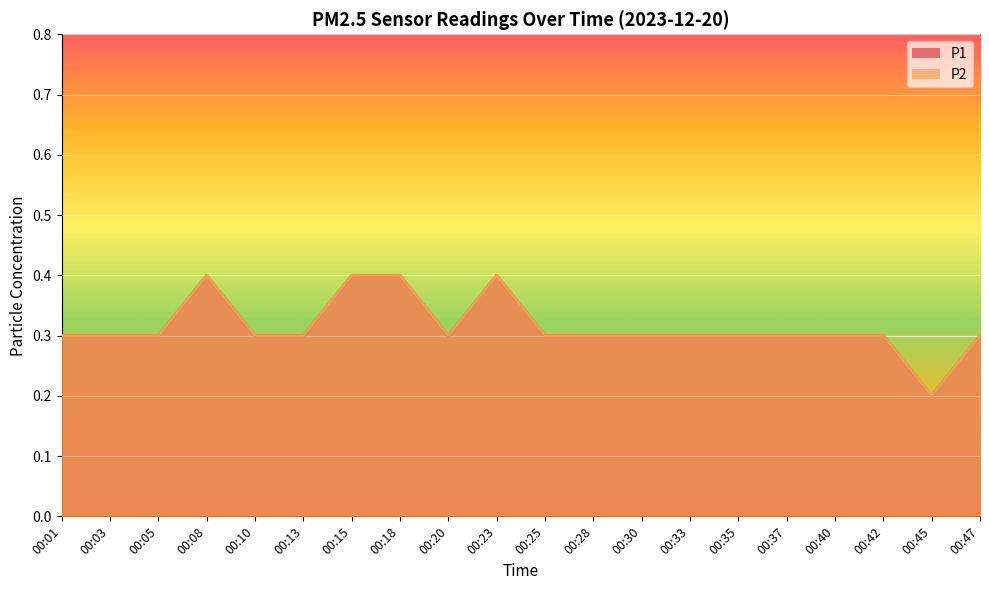

Does the chart display data point markers on the line(s)?

No